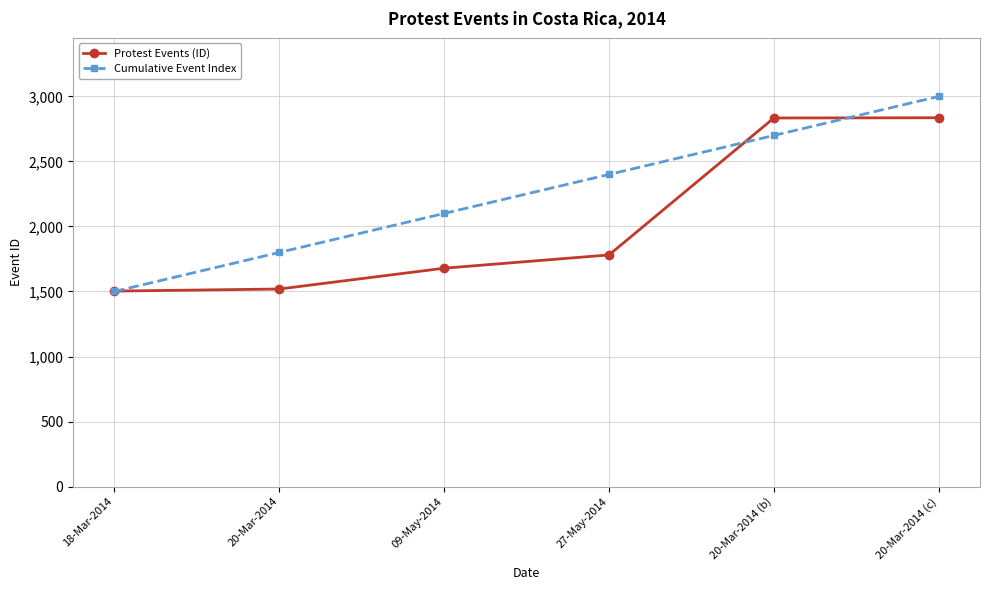

Is it true that Protest Events (ID) equals 660 at 18-Mar-2014?

False